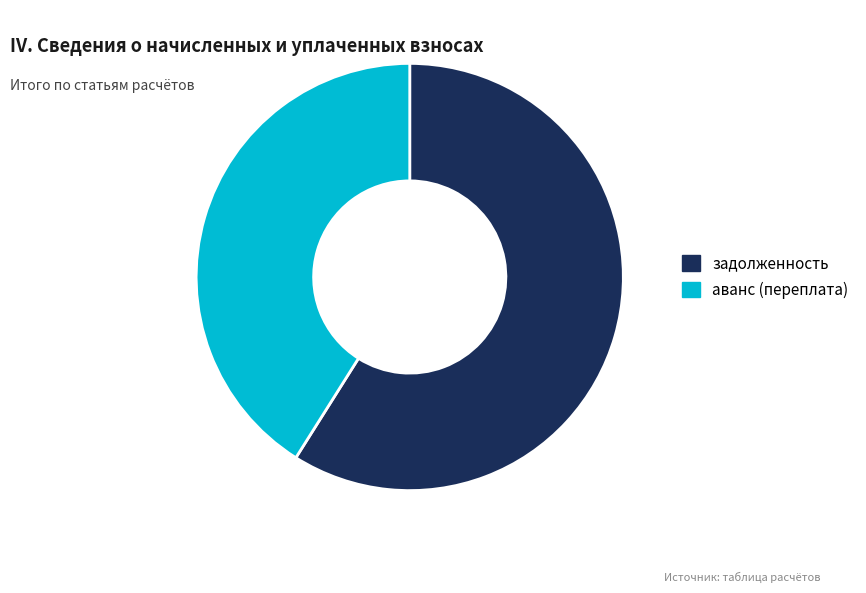

True or false: задолженность accounts for 59% of the total.

True